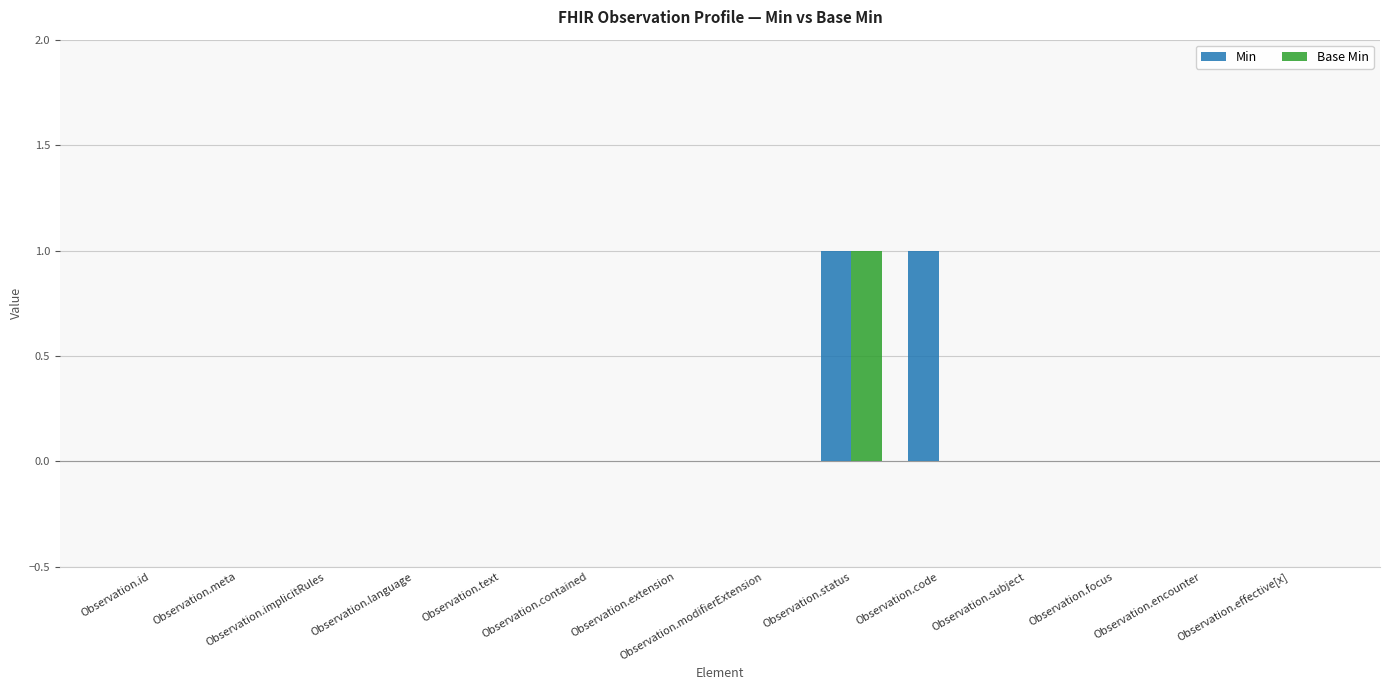

The value of Base Min at Observation.focus is 0. True or false?

True